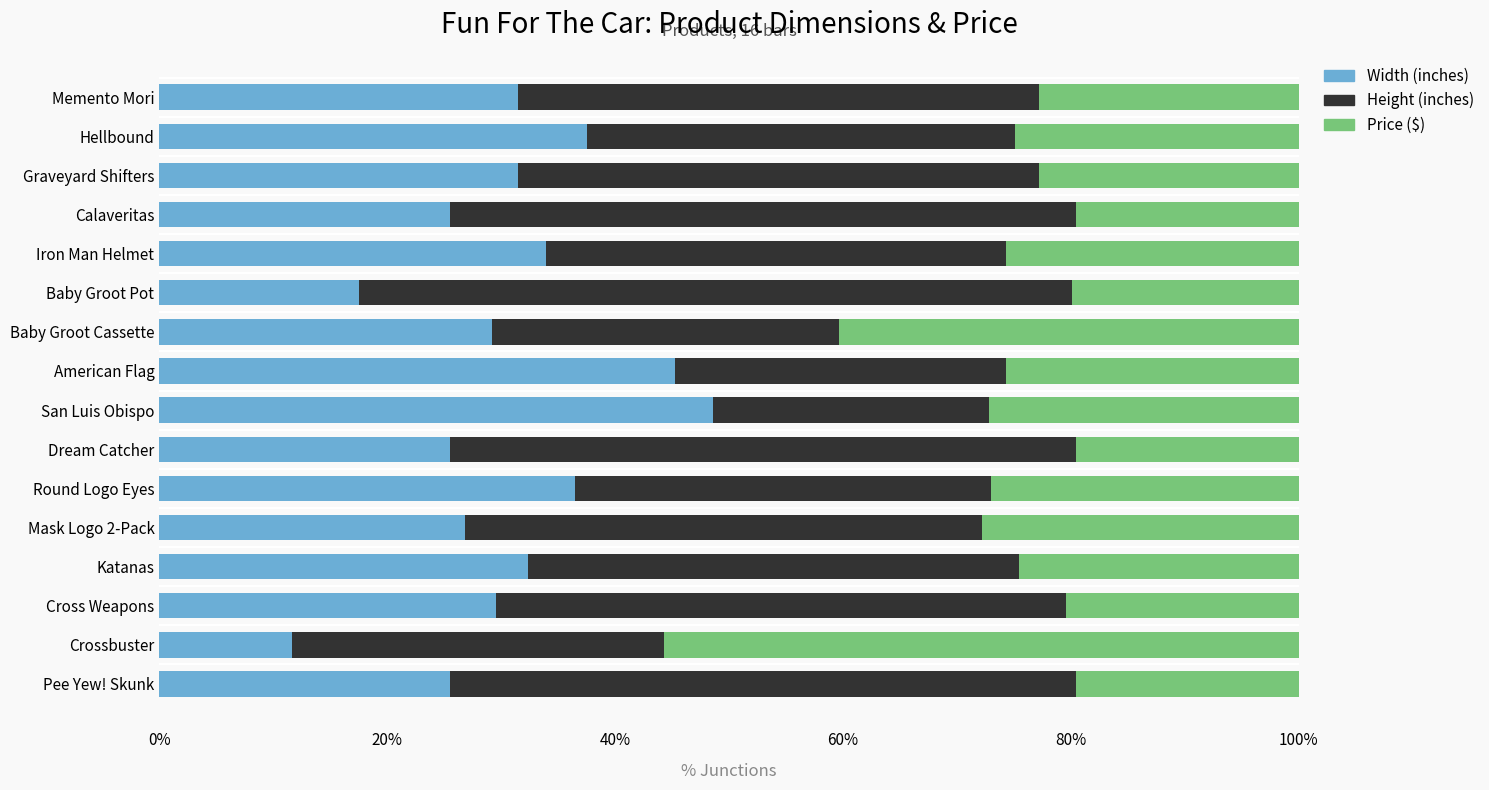

What is the minimum value for Width (inches)?

11.6